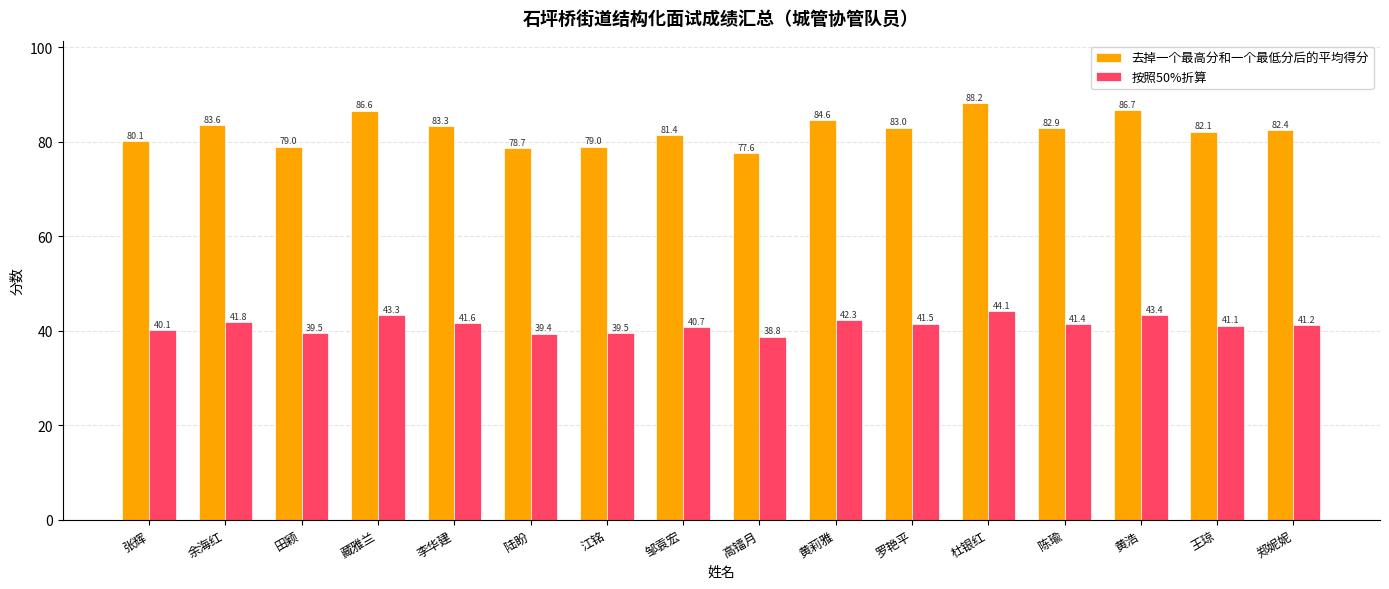

What is the label of the 5th bar from the left?

李华建